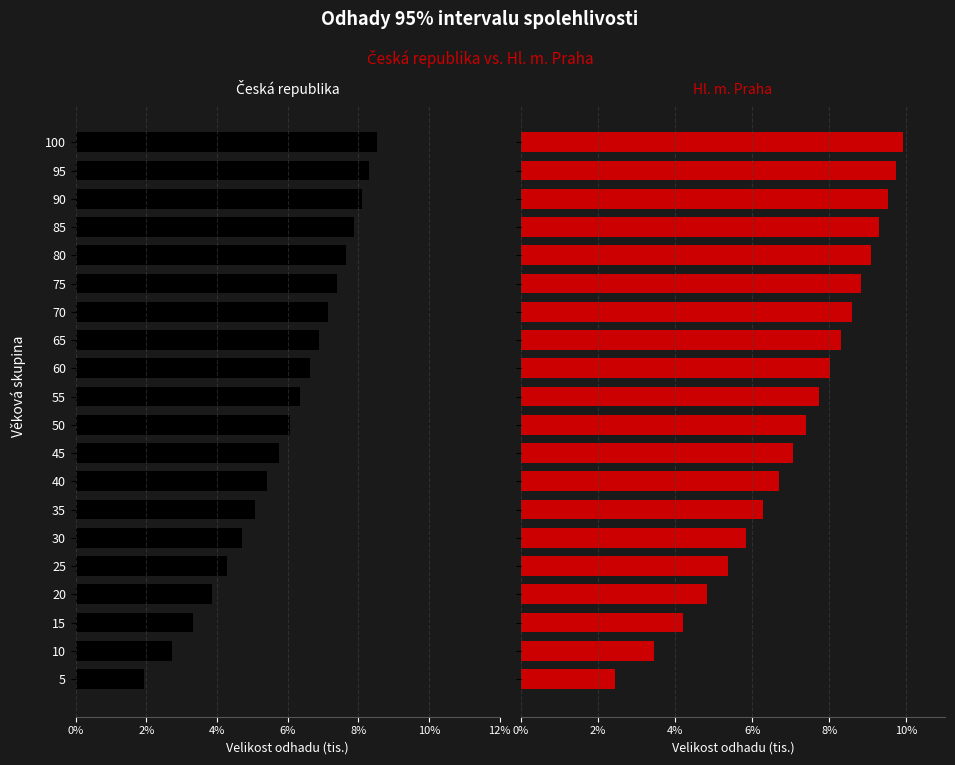

Between 25 and 30, which is larger?

25